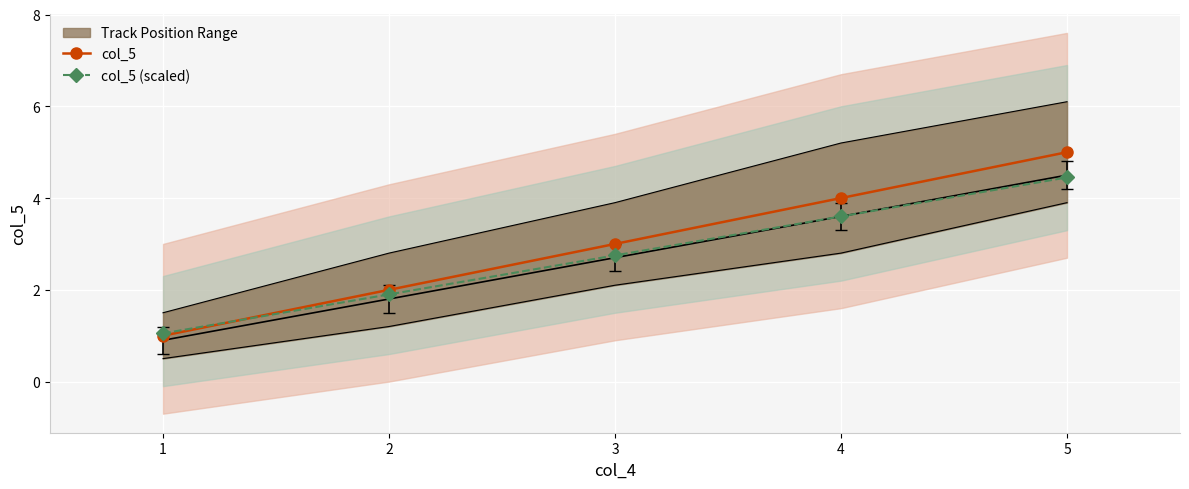

Which series has the largest range (max minus min)?

col_5